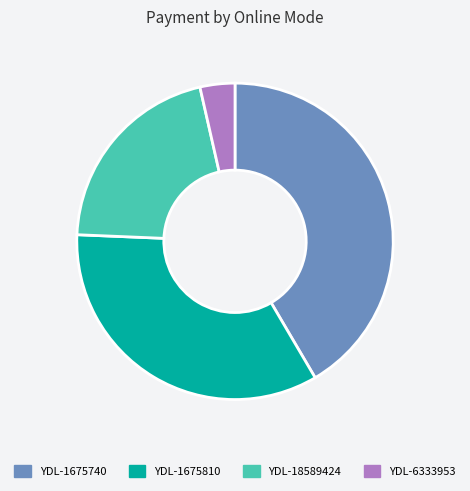

Does any single category account for the majority?

No